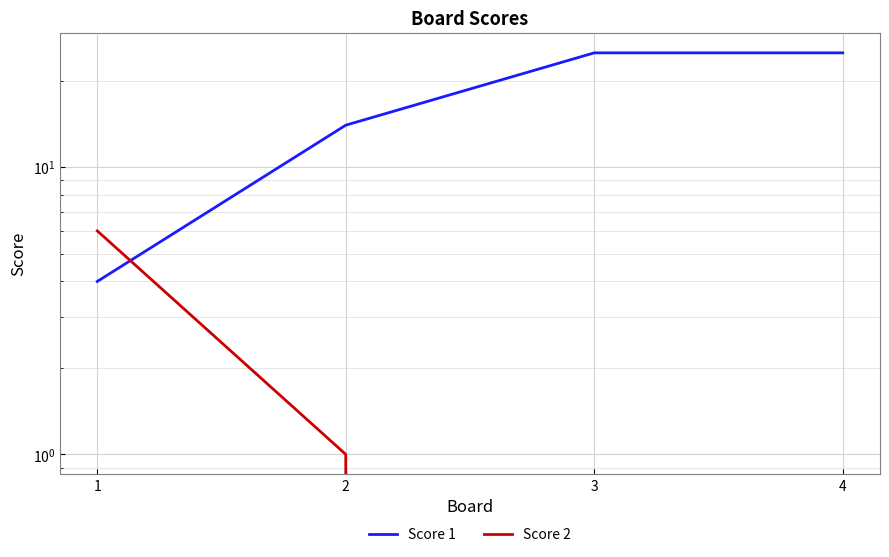

Is the value of Score 1 at 3 greater than the value of Score 2 at 4?

Yes